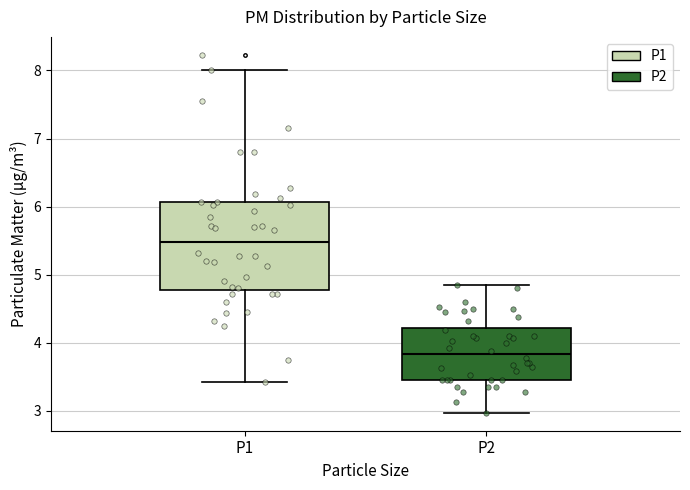

Which box is the tallest, from its lower edge to its upper edge?

P1